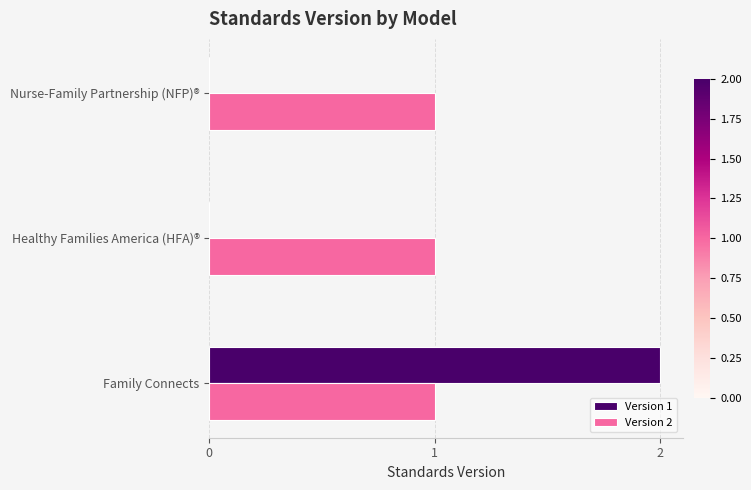

At which category is the sum across all series the highest?

Family Connects